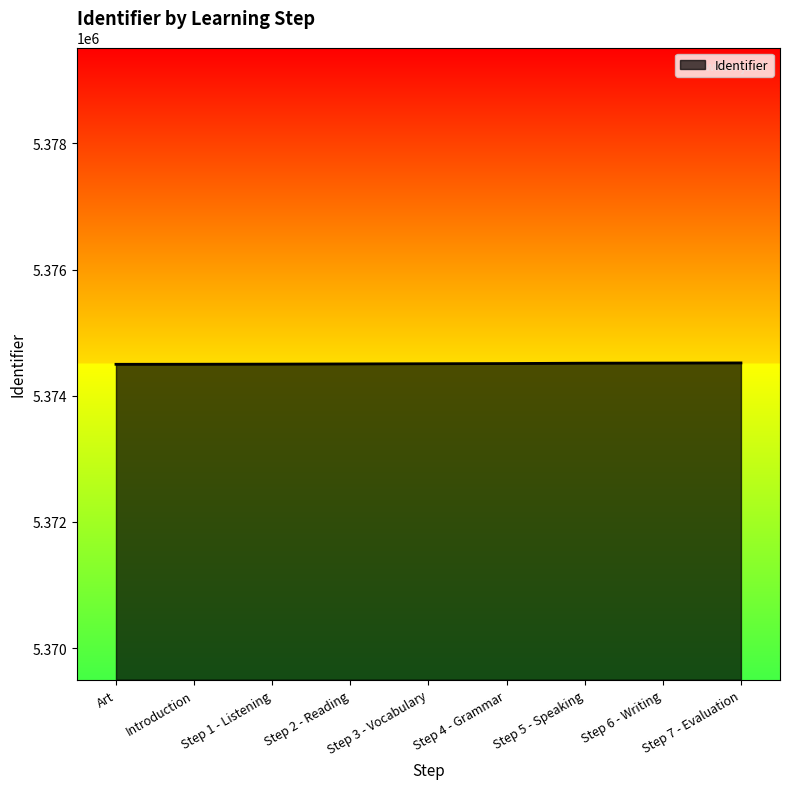

Read the value at Step 6 - Writing, to the nearest 10.

5374520